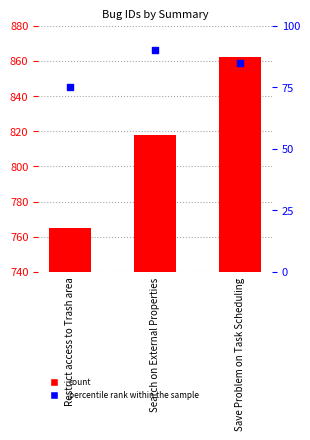

Which series has the largest total across all categories?

id